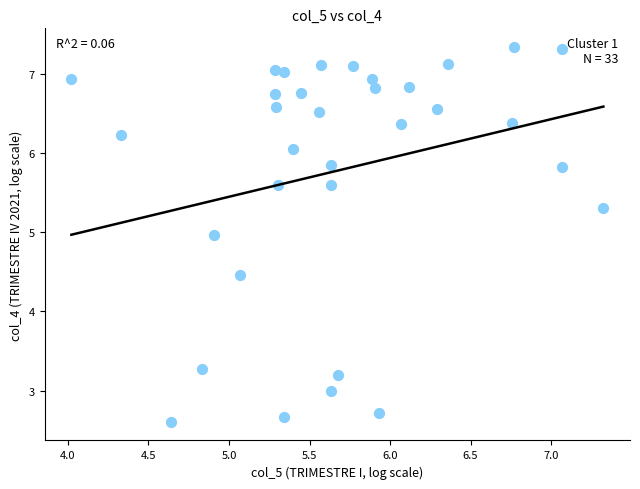

What Y value in the scatter plot is closest to 4?

4.5